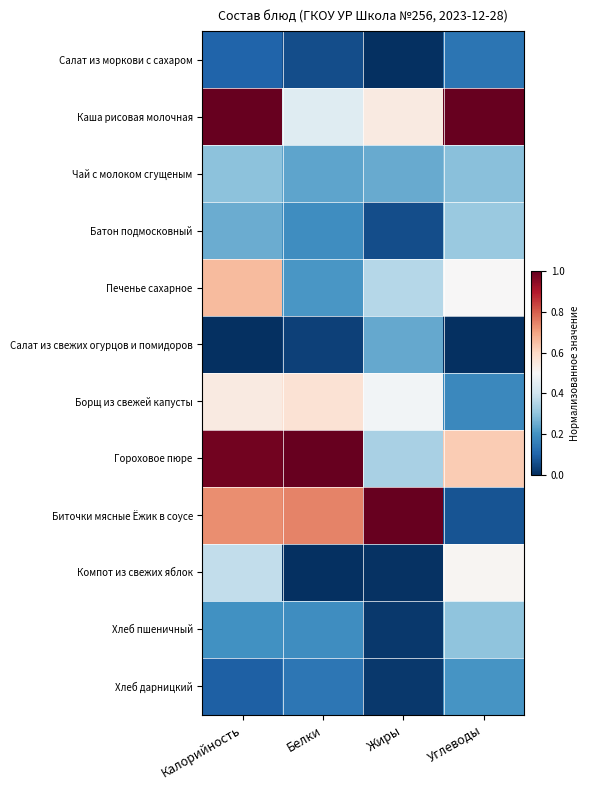

What is the total value across all series at Углеводы?

4.1